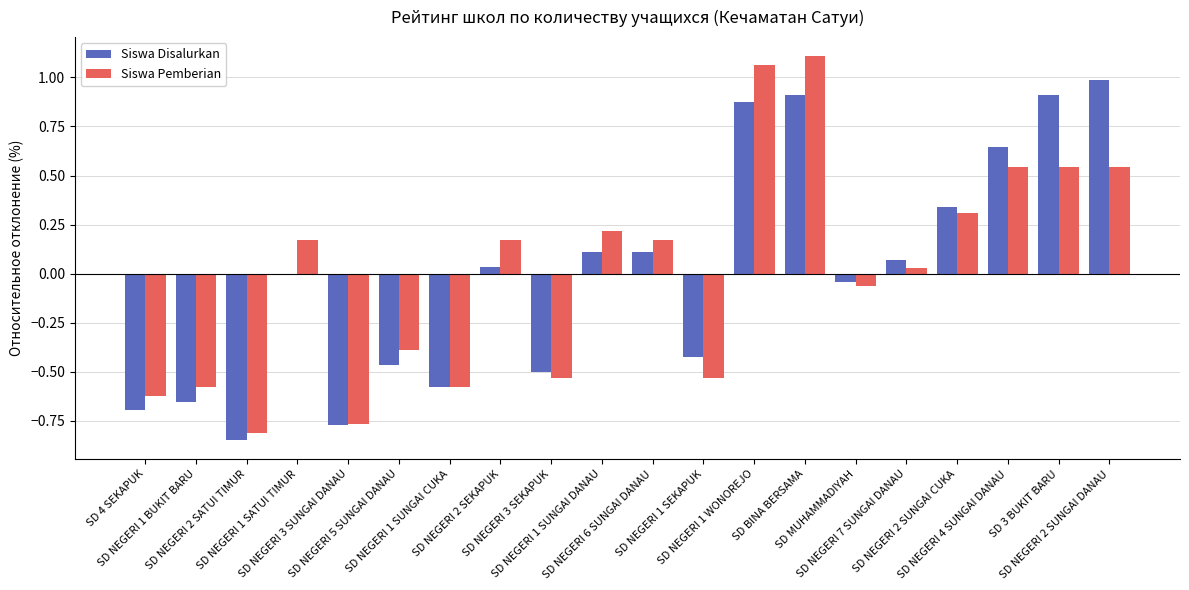

What is the maximum value for Siswa Disalurkan?

1.0